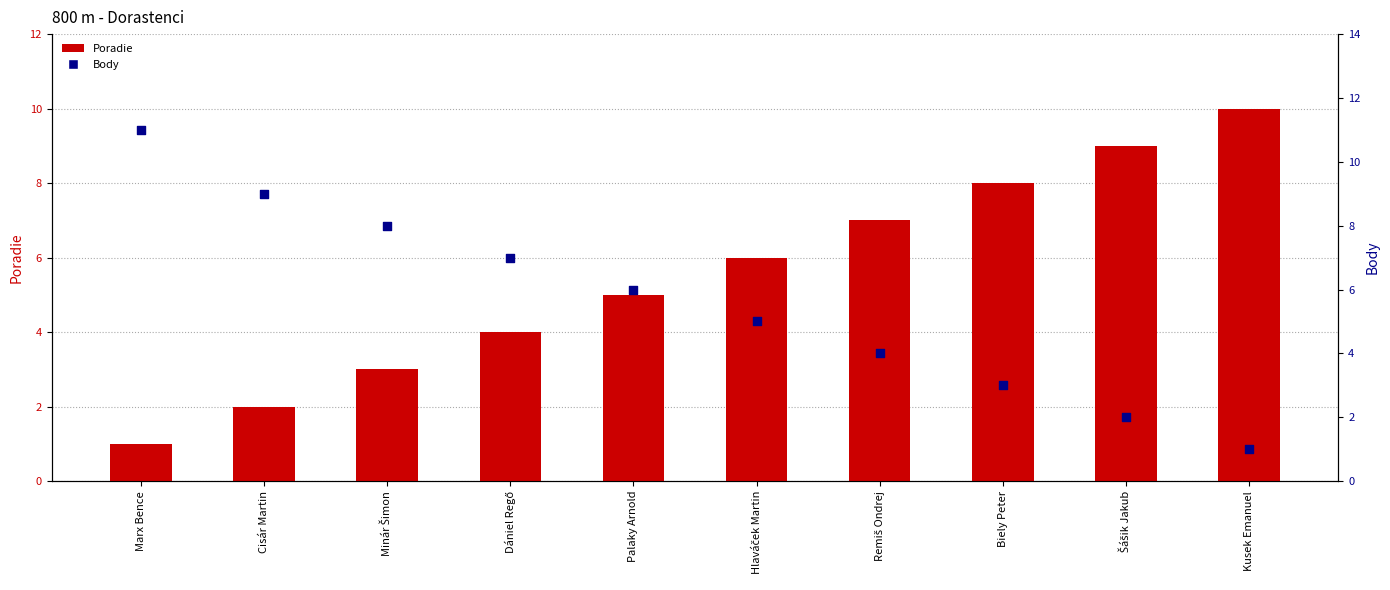

What are all the series names shown in the legend?

Poradie, Body